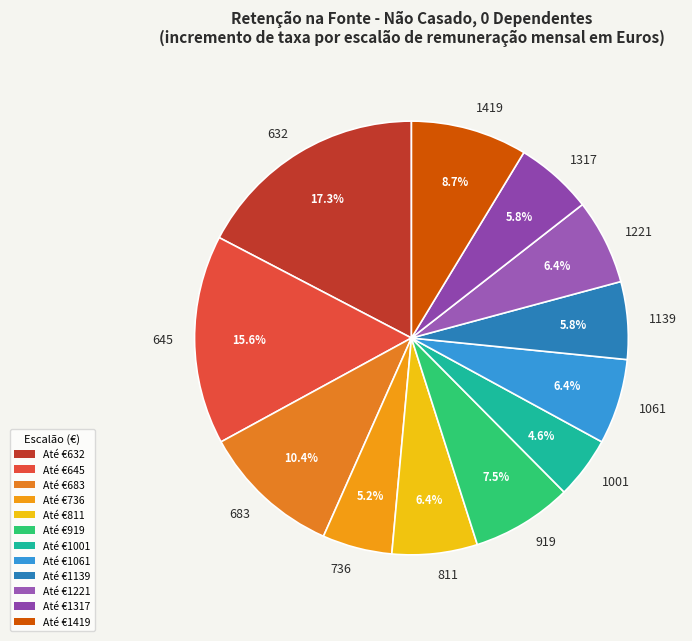

What is the largest slice in the pie chart?

632